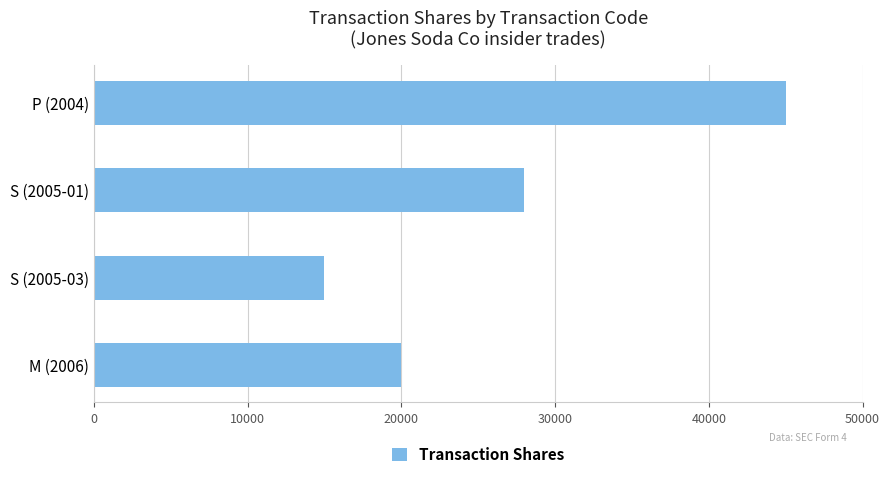

True or false: the data shows 20000 at M (2006).

True